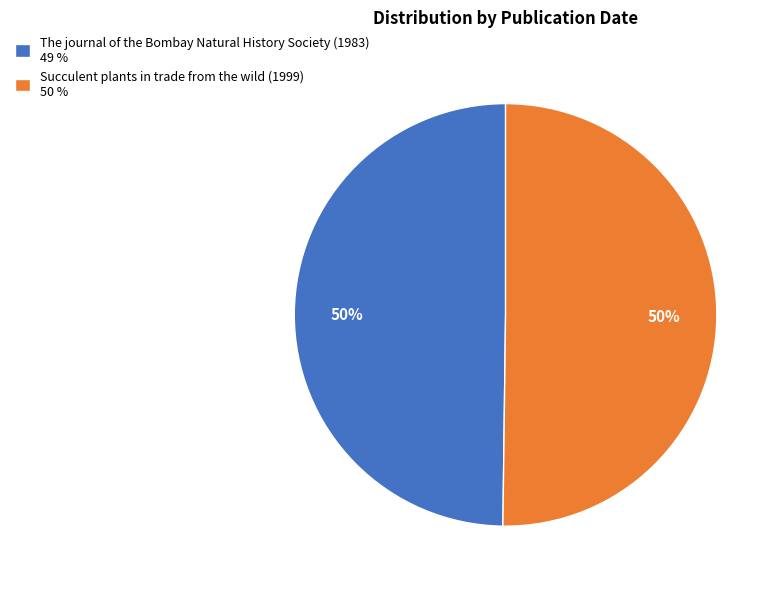

How many segments does this pie chart have?

2